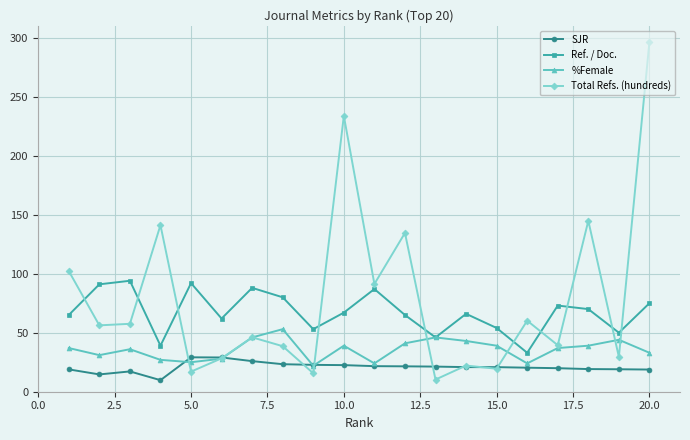

Rank the series by their average value, from lowest to highest.

SJR, %Female, Ref. / Doc., Total Refs. (hundreds)